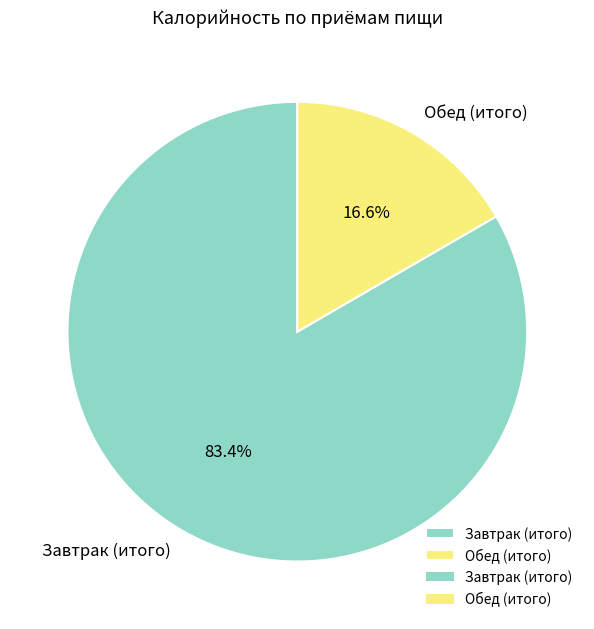

To the nearest percent, what is the combined percentage of Обед (итого) and Завтрак (итого)?

100%